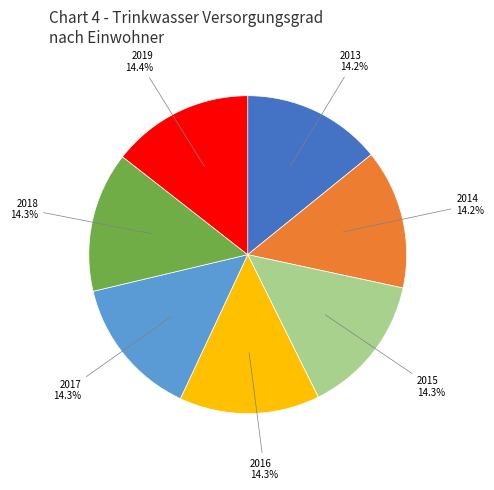

Is there a majority slice in this chart?

No